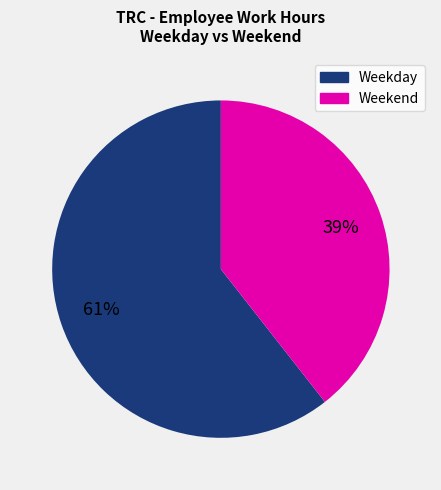

To the nearest percent, what is the average slice percentage?

50%